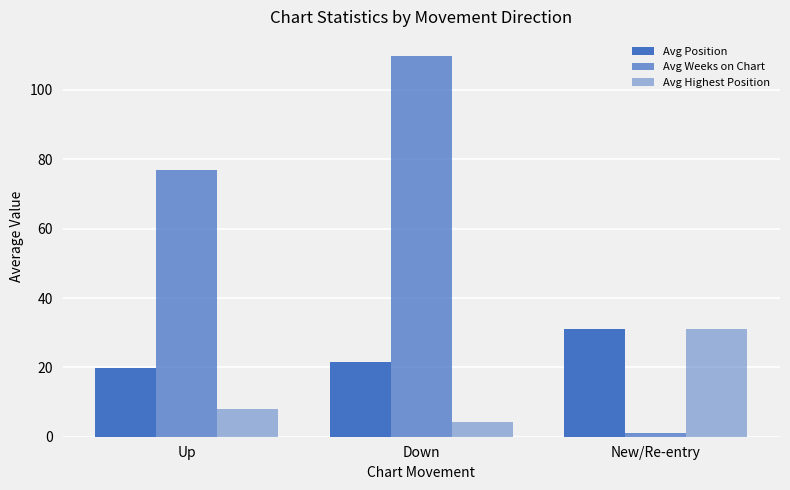

Rank the series by their average value, from lowest to highest.

Avg Highest Position, Avg Position, Avg Weeks on Chart